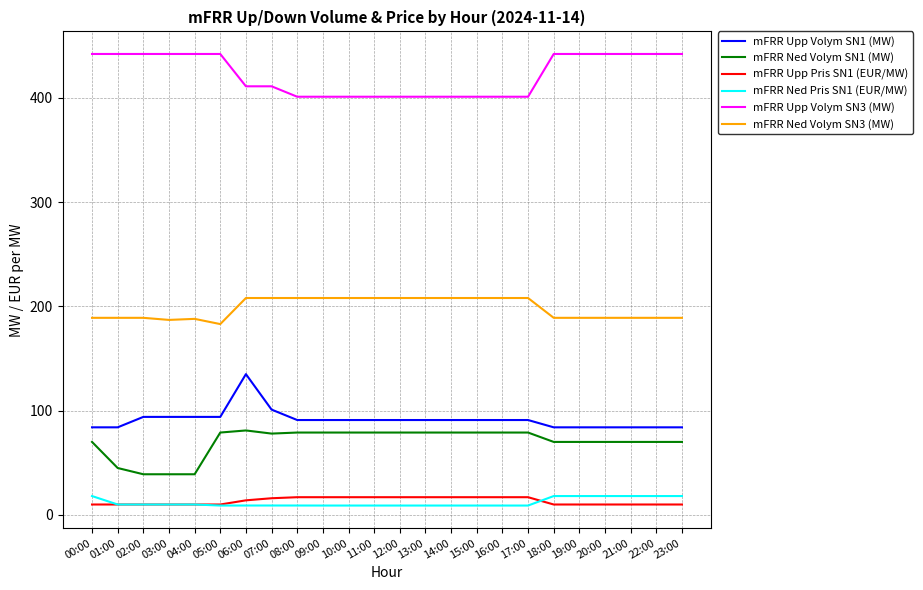

What is the difference between the maximum and minimum values in the mFRR Upp Volym SN3 (MW) series?

41.0